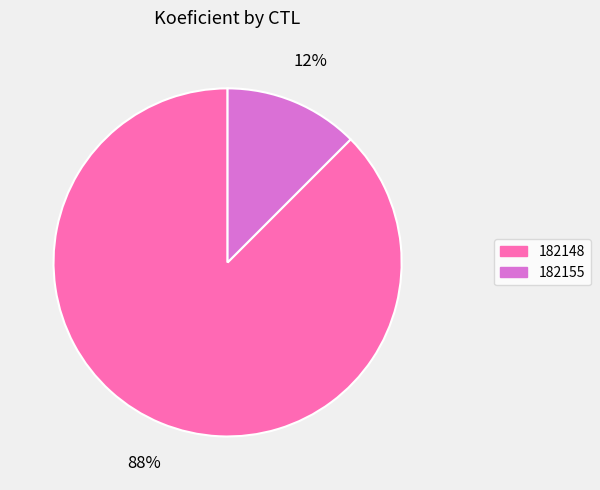

To the nearest percent, what is the average slice percentage?

50%